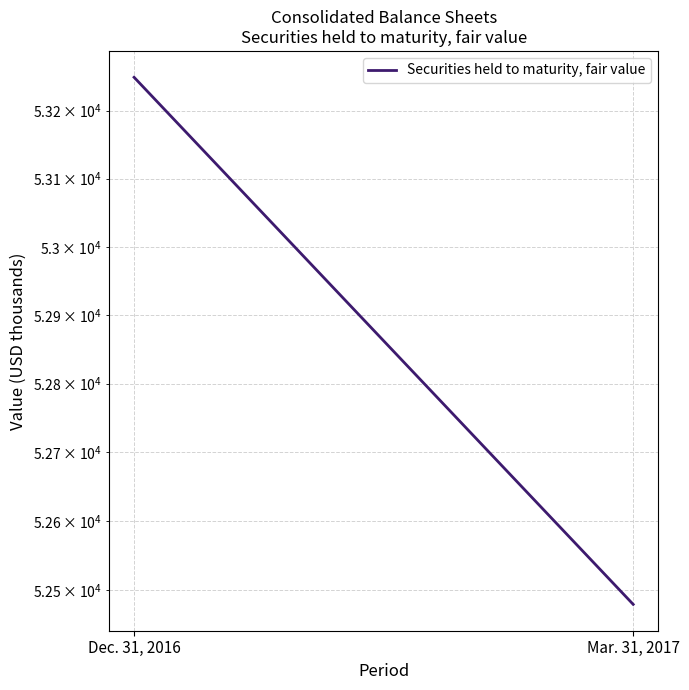

What is the difference between the maximum and minimum values?

770